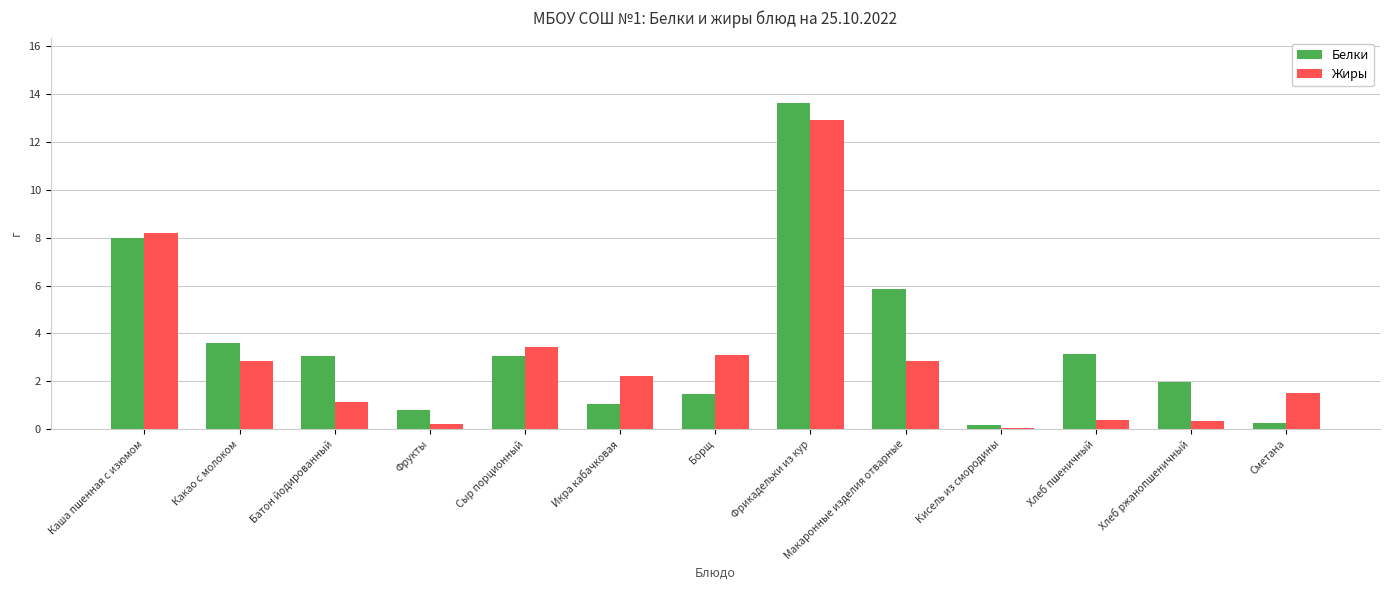

Read the Жиры value at Борщ.

3.1